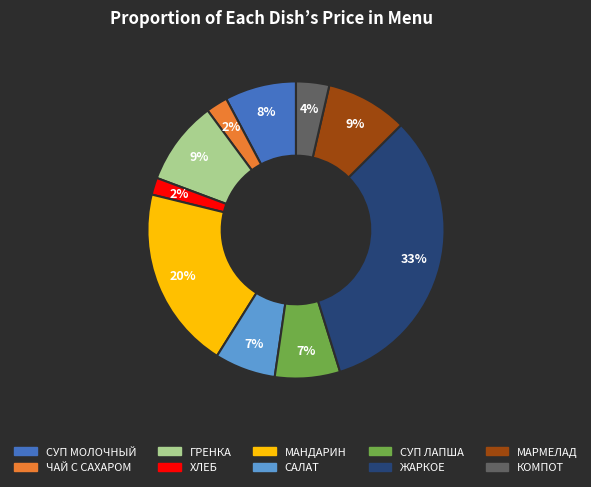

How many slices are in this pie chart?

10